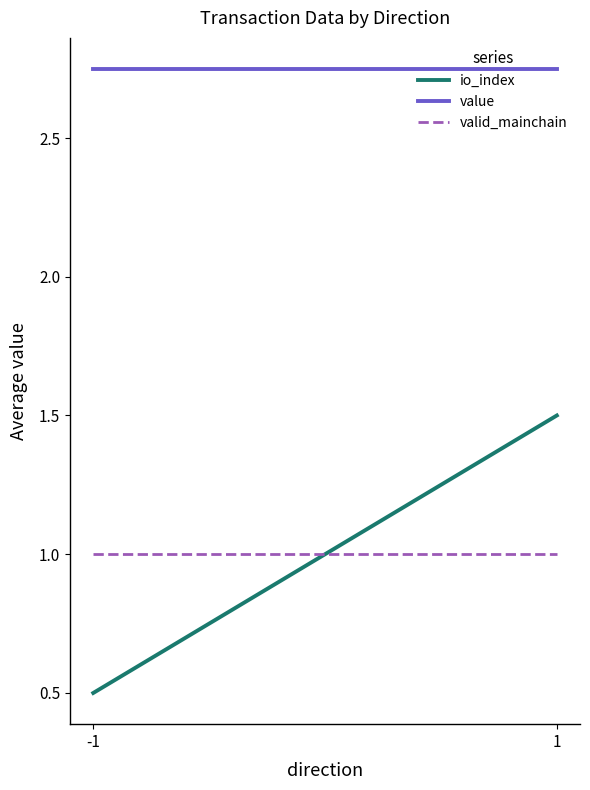

Between -1 and 1, which is larger?

1